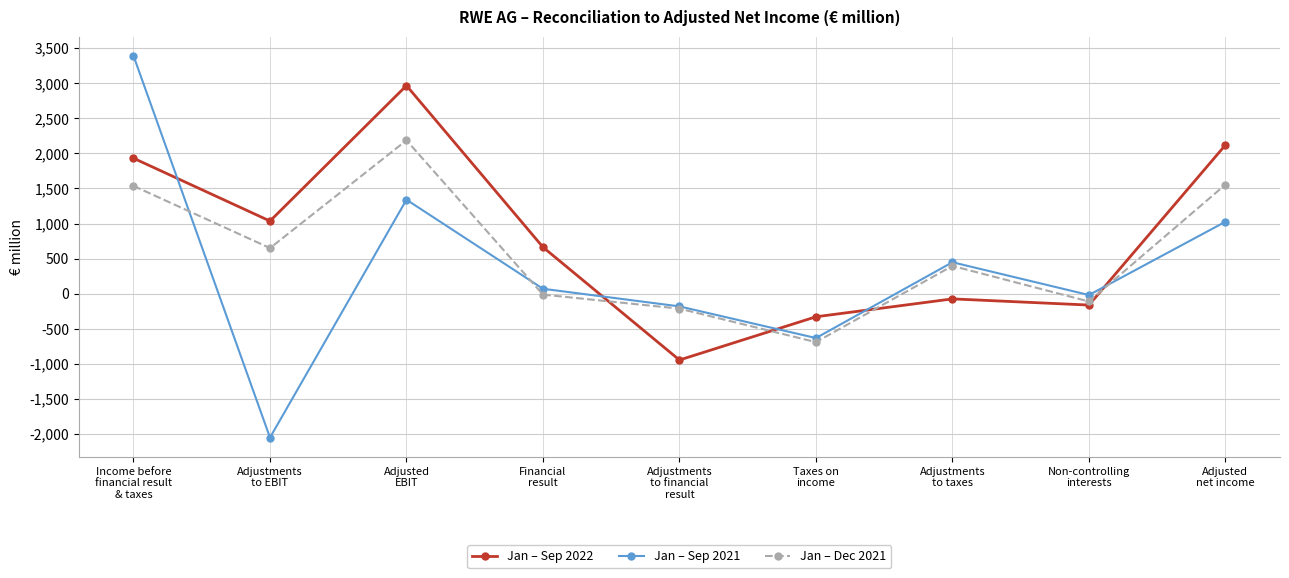

Where does the Jan – Sep 2021 series first go above 70?

Income before
financial result
& taxes